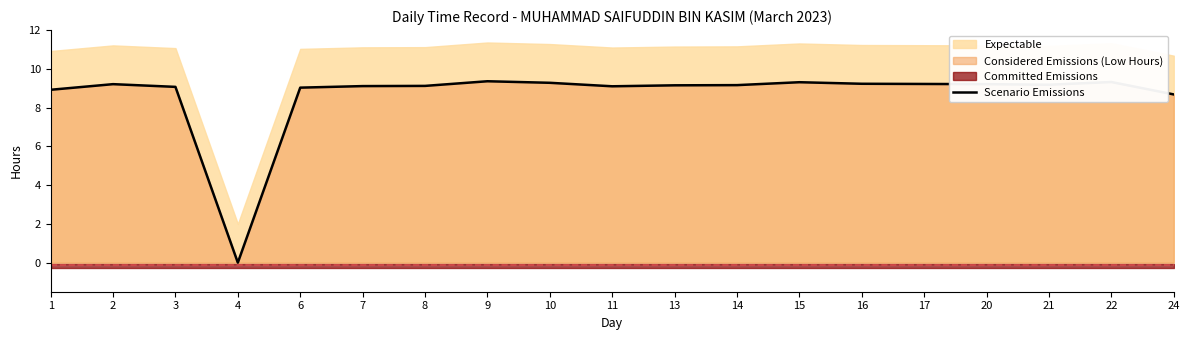

Does the chart have visible grid lines?

No